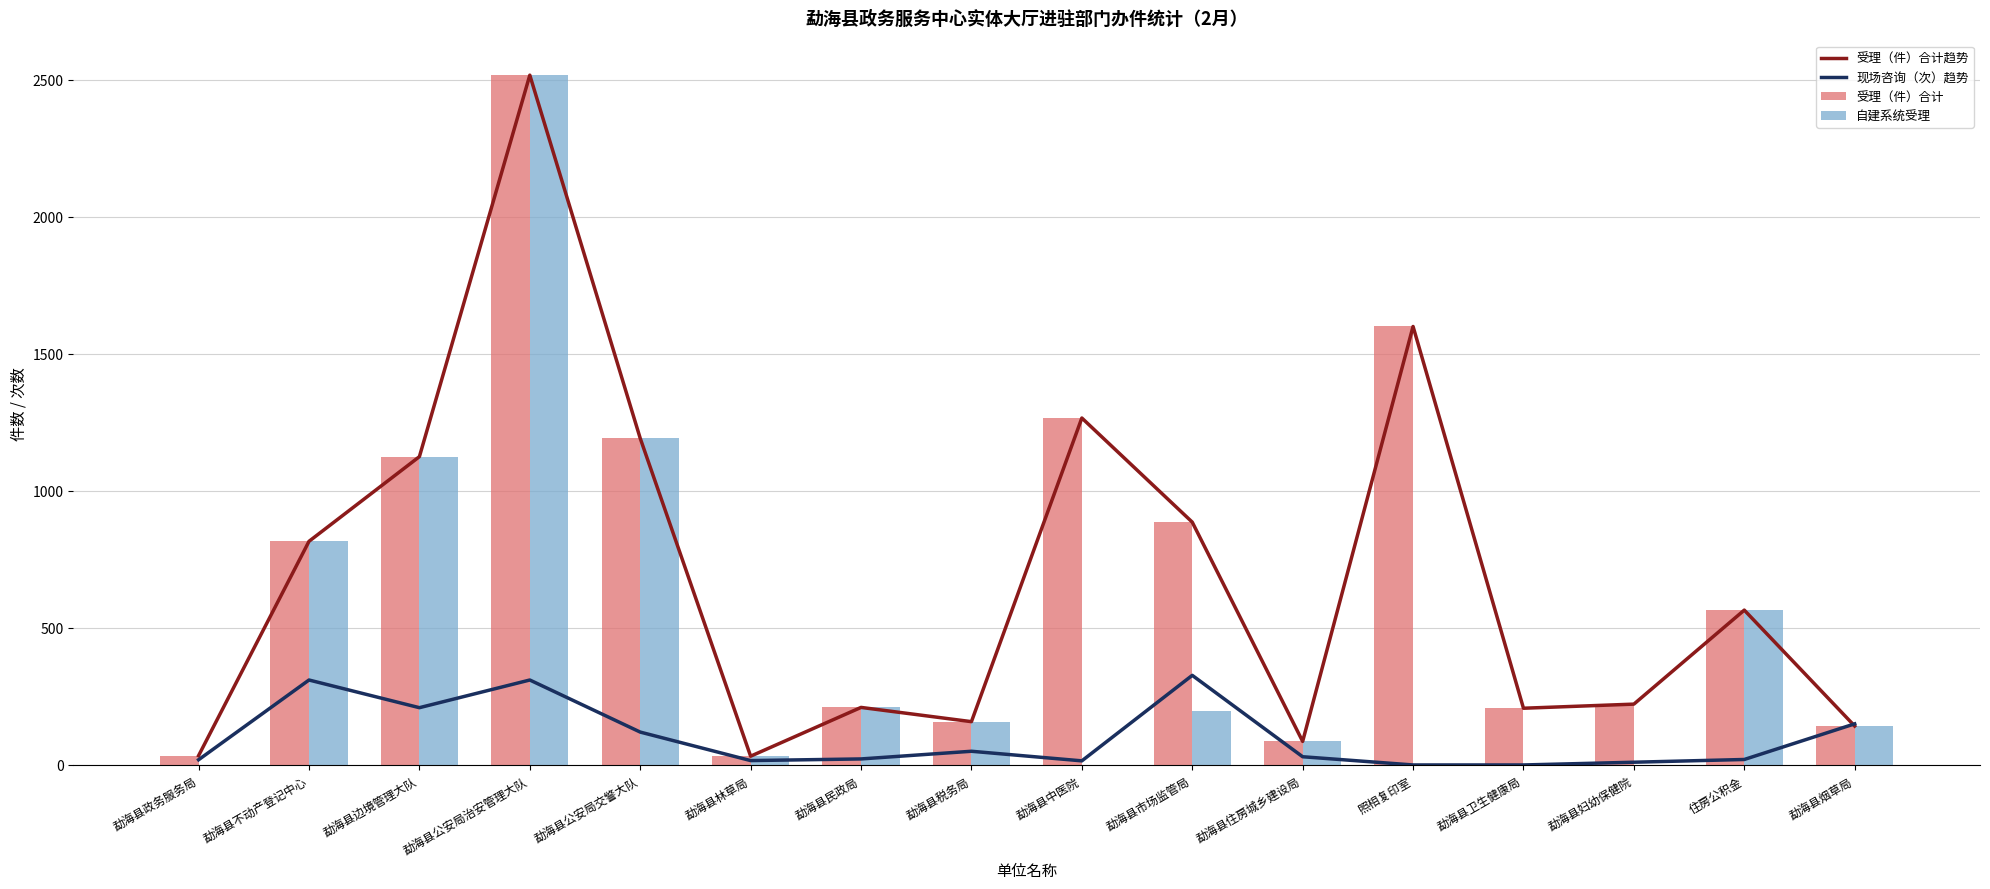

Which series has the largest total across all categories?

受理（件）合计趋势